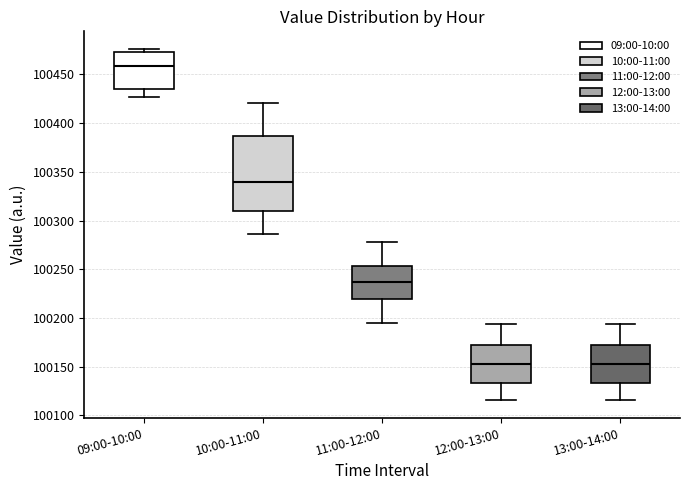

Comparing the boxes themselves (not the whiskers), which one is the tallest?

10:00-11:00